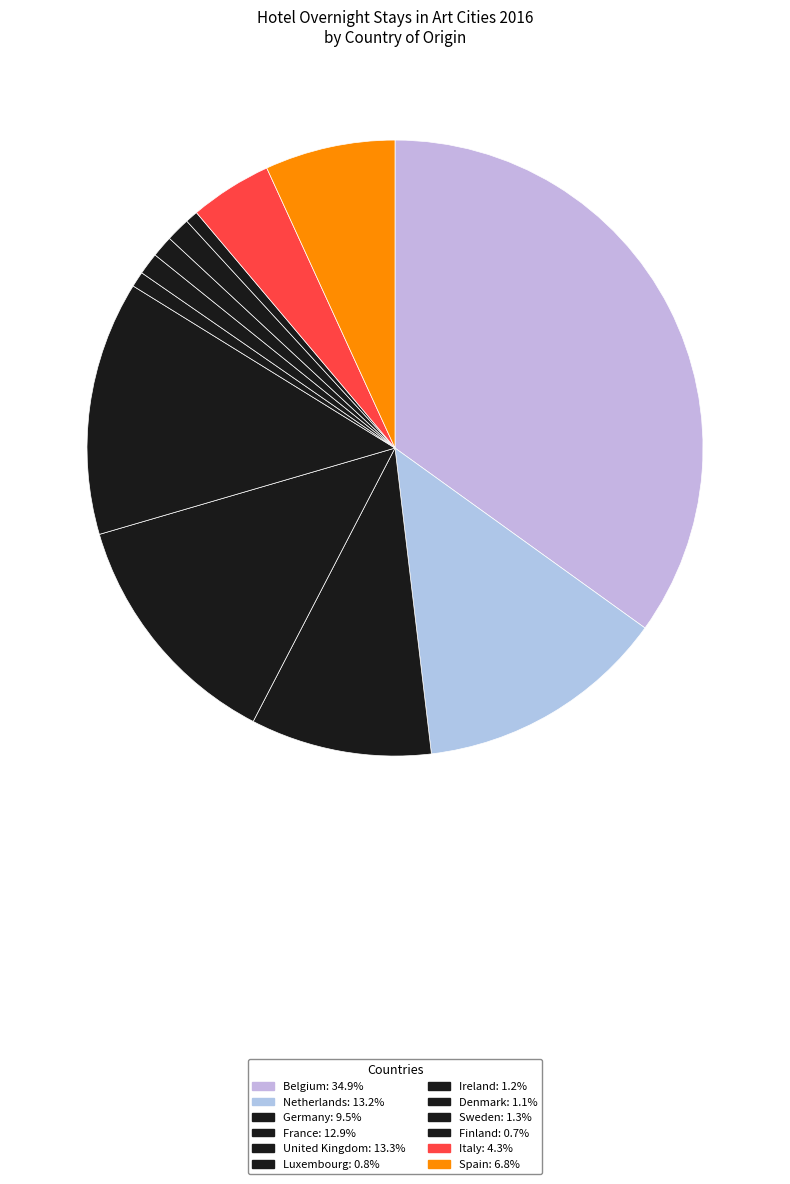

How many slices are in this pie chart?

12